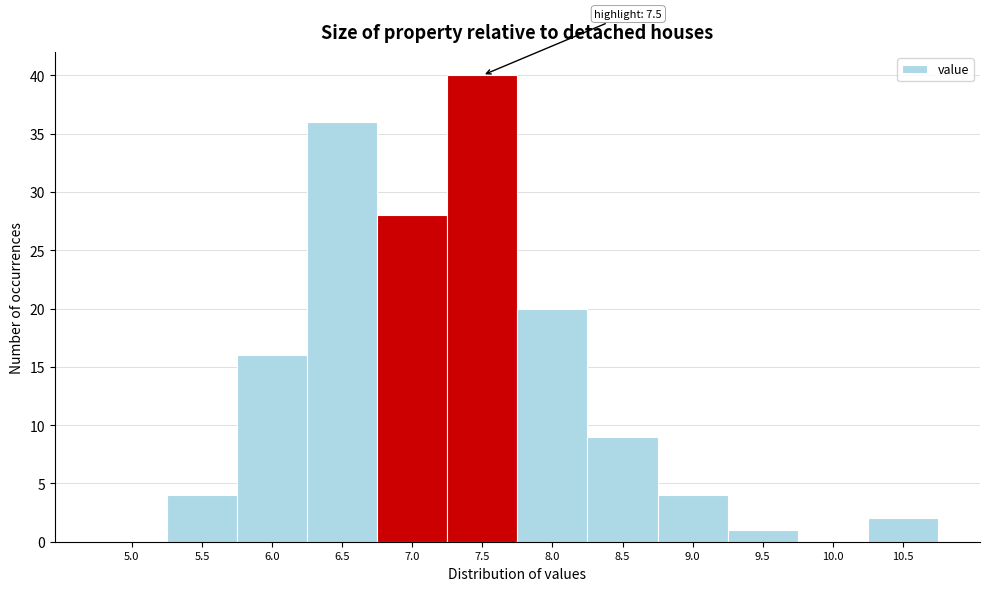

Reading left to right, list all the values displayed in this chart.

5.0=0	5.5=4	6.0=16	6.5=36	7.0=28	7.5=40	8.0=20	8.5=9	9.0=4	9.5=1	10.0=0	10.5=2